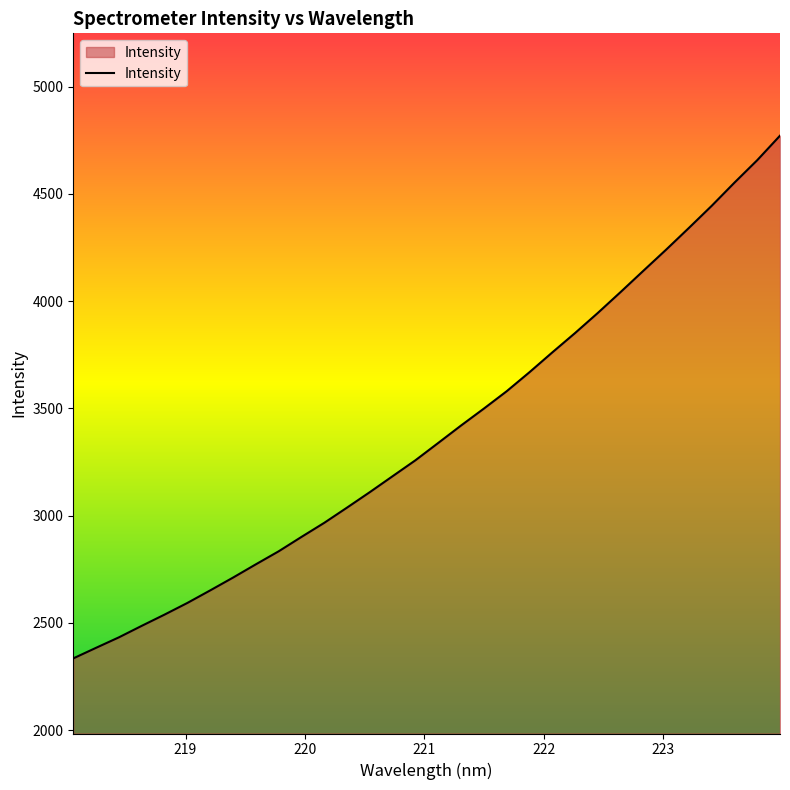

What is the smallest value displayed?

2334.4